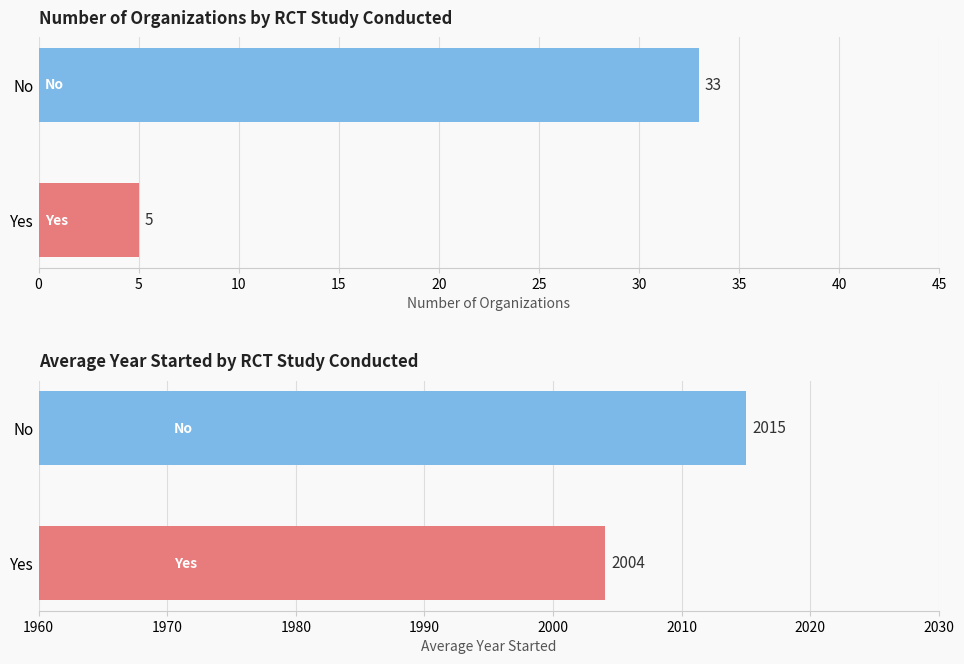

How many bars are there in each group?

2